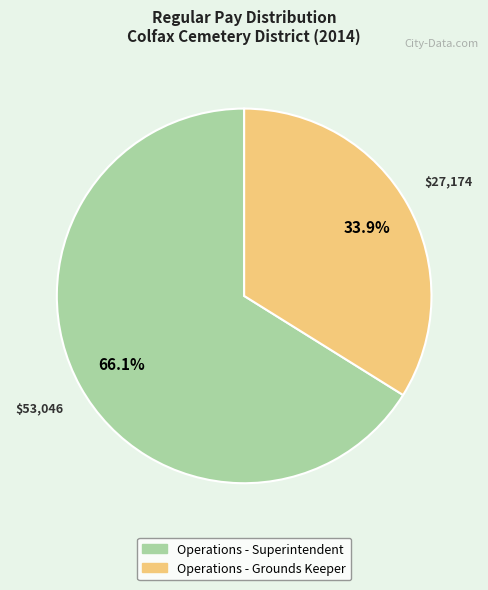

Rank the categories by value from lowest to highest.

Operations - Grounds Keeper, Operations - Superintendent